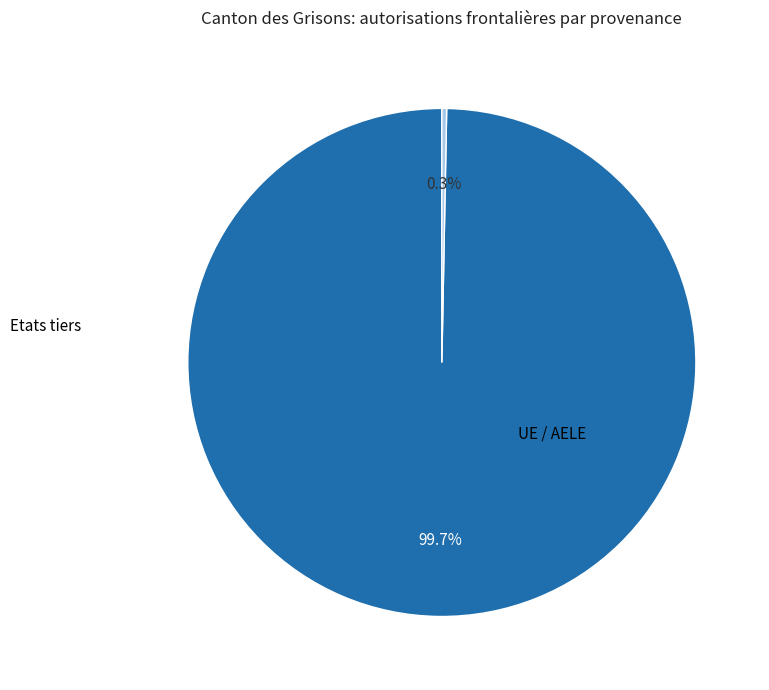

Is there a majority slice in this chart?

Yes